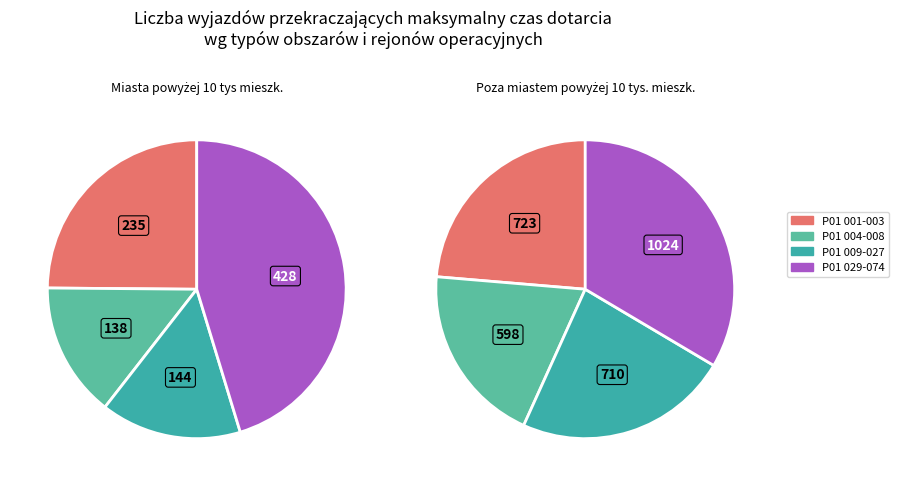

Rank the series by their average value, from highest to lowest.

Poza miastem powyżej 10 tys. mieszk., Miasta powyżej 10 tys mieszk.